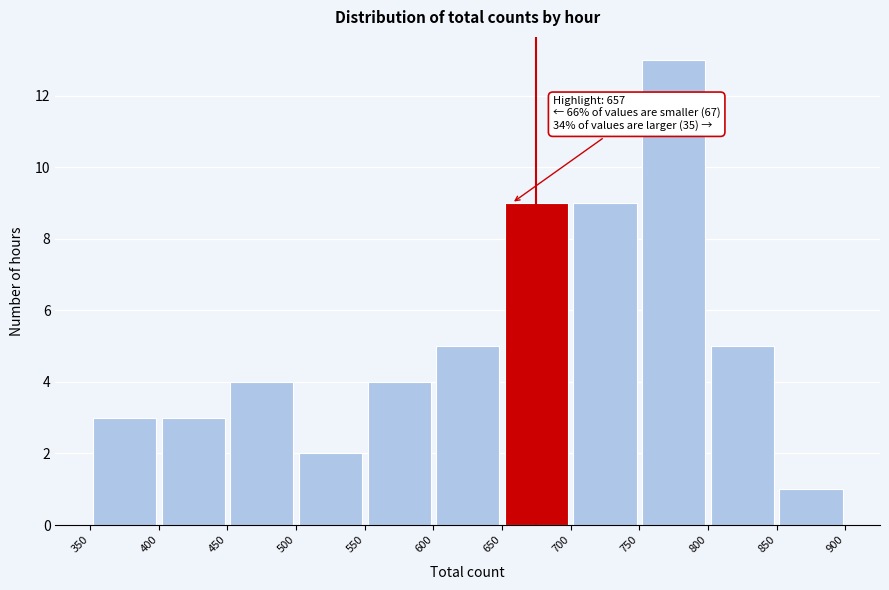

Over which range of the x-axis is the bar tallest?

750 to 800